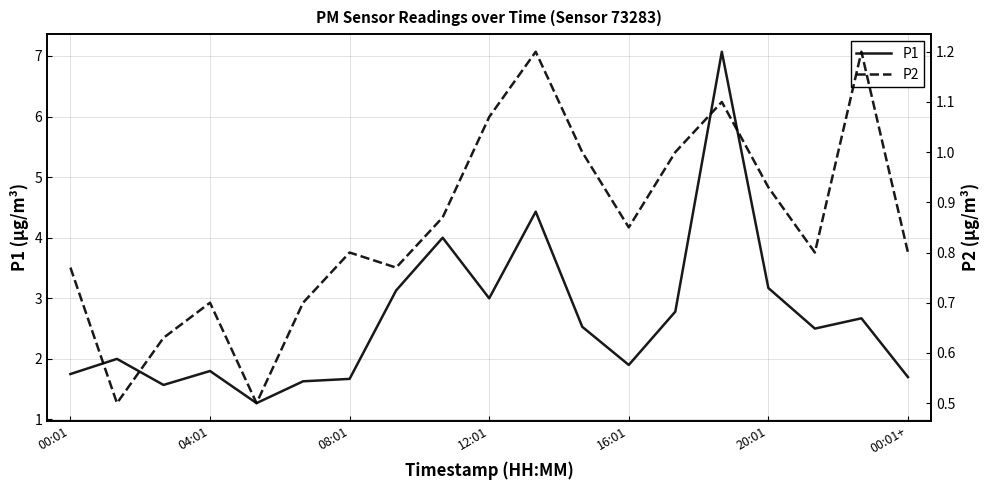

The value of P1 at 7 is 1.3. True or false?

False